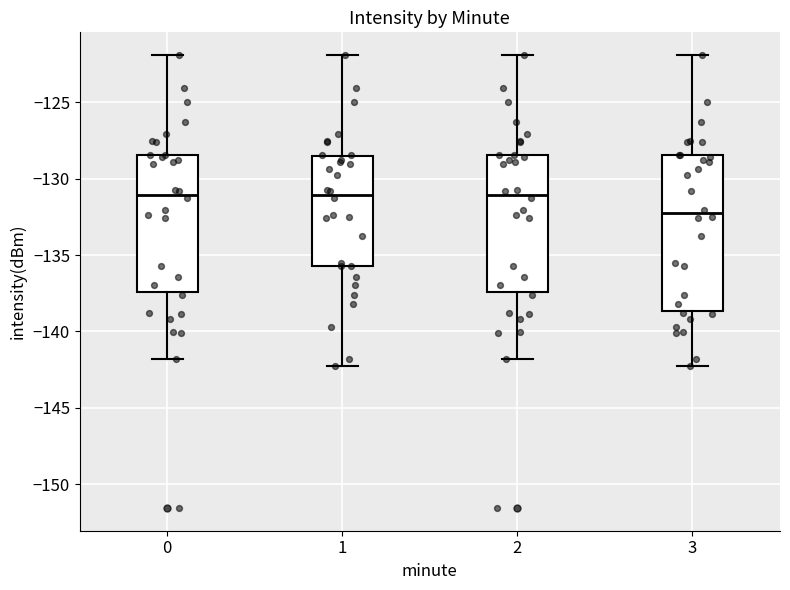

Where does the median line of the box at x = 3 sit on the y-axis? The values are not printed on the chart, so give them approximately, as read against the axis.

-132.5